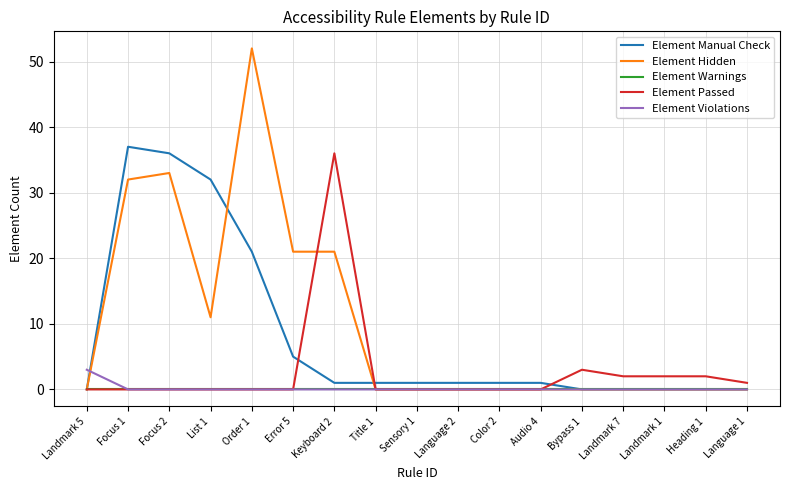

Is it true that Element Hidden equals 52 at Order 1?

True